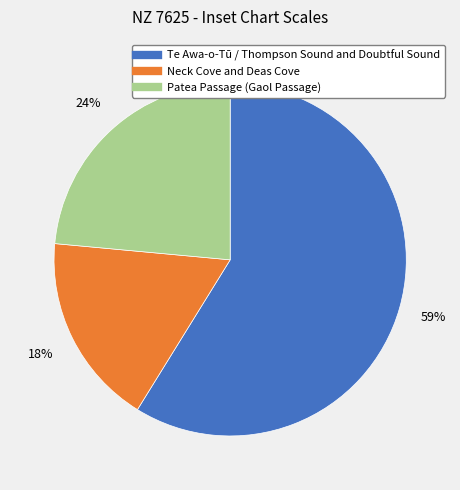

Combined, do Patea Passage (Gaol Passage) and Neck Cove and Deas Cove account for over 50%?

No